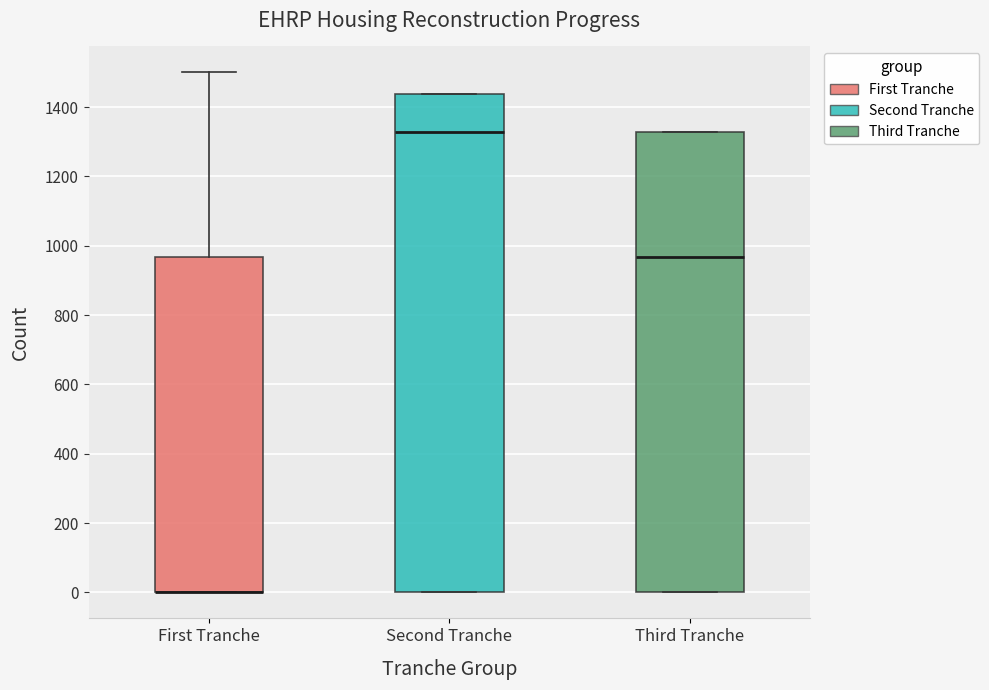

Reading left to right, read every box against the y-axis: the position of its median line, the range the box covers, and the ends of its whiskers. The values are not printed on the chart, so give them approximately, as read against the axis.

First Tranche: median 0 (drawn on the box's lower edge), box 0 to 960, whiskers 0 to 1500
Second Tranche: median 1320, box 0 to 1440, whiskers 0 to 1440
Third Tranche: median 960, box 0 to 1320, whiskers 0 to 1320